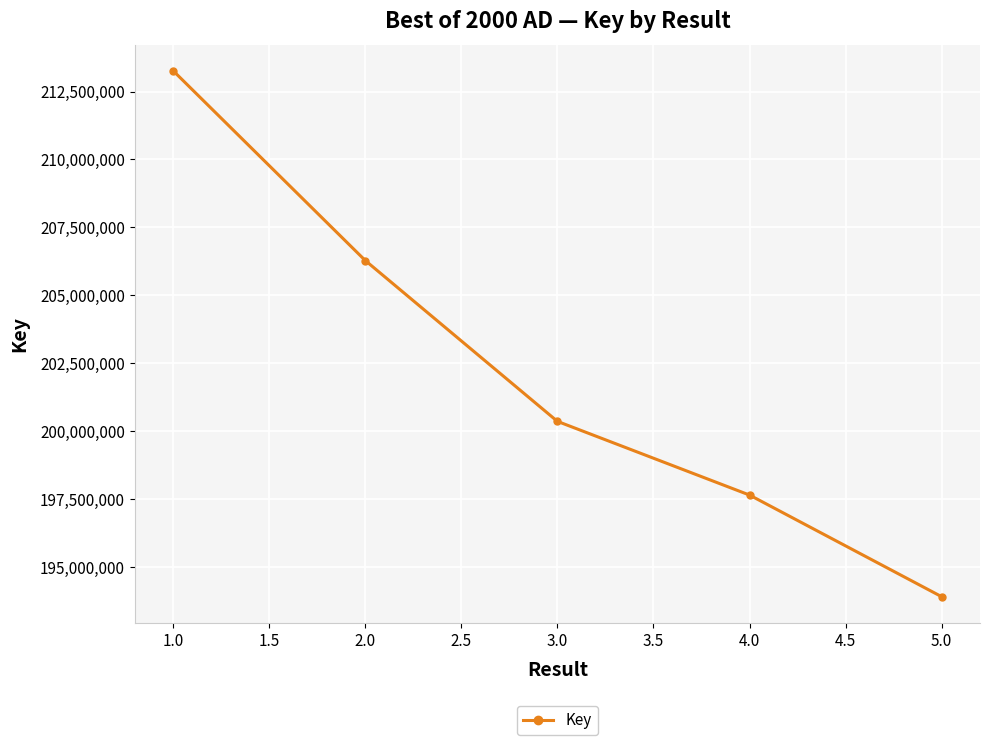

What is the label of the 4th point from the left?

4.0